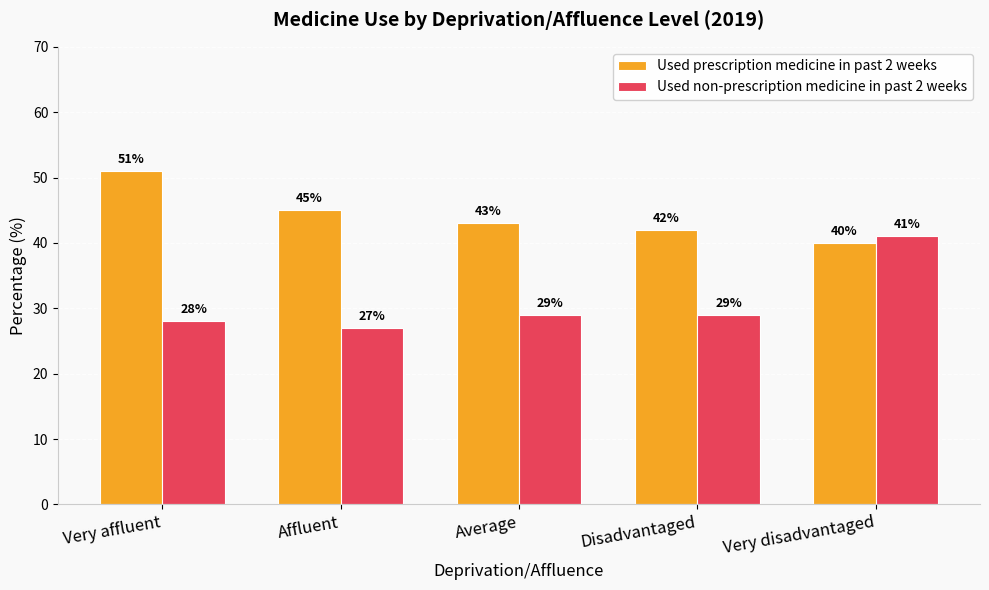

Is the value of Used non-prescription medicine in past 2 weeks at Very disadvantaged greater than the value of Used prescription medicine in past 2 weeks at Affluent?

No